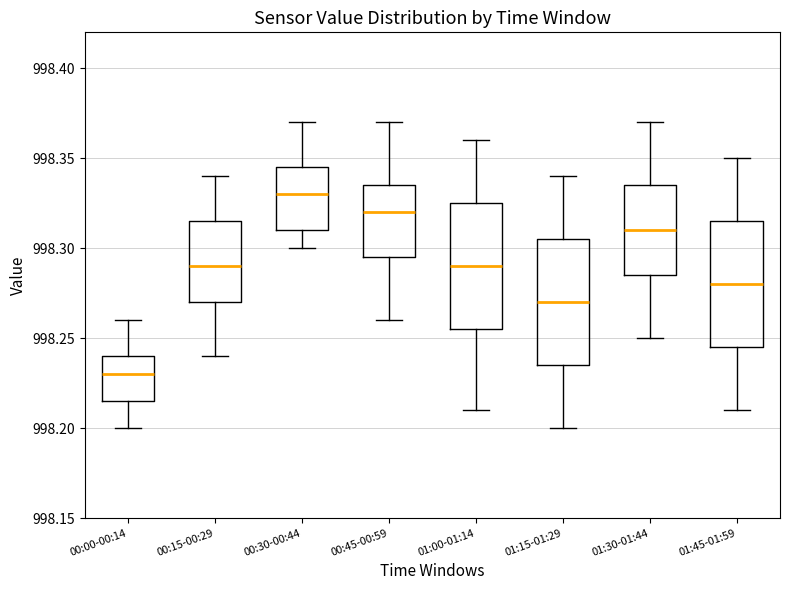

Reading left to right, transcribe this box plot: for each box, give where its median line is, the range the box spans, and where its two whiskers end, as read against the y-axis. The values are not printed on the chart, so give them approximately, as read against the axis.

00:00-00:14: median 998.230, box 998.215 to 998.240, whiskers 998.200 to 998.260
00:15-00:29: median 998.290, box 998.270 to 998.315, whiskers 998.240 to 998.340
00:30-00:44: median 998.330, box 998.310 to 998.345, whiskers 998.300 to 998.370
00:45-00:59: median 998.320, box 998.295 to 998.335, whiskers 998.260 to 998.370
01:00-01:14: median 998.290, box 998.255 to 998.325, whiskers 998.210 to 998.360
01:15-01:29: median 998.270, box 998.235 to 998.305, whiskers 998.200 to 998.340
01:30-01:44: median 998.310, box 998.285 to 998.335, whiskers 998.250 to 998.370
01:45-01:59: median 998.280, box 998.245 to 998.315, whiskers 998.210 to 998.350